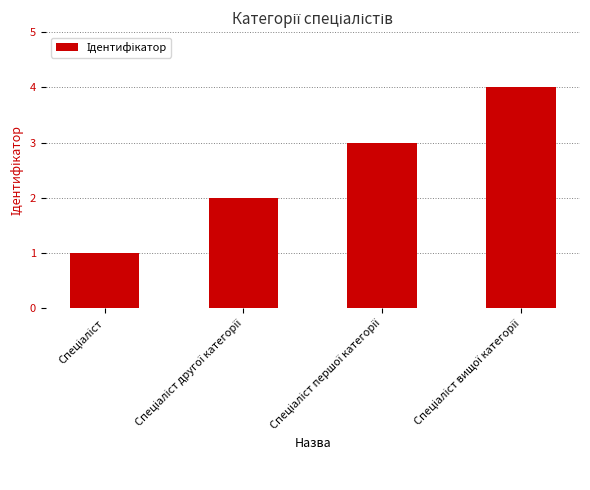

Reading right to left, list all the values displayed in this chart.

4	3	2	1